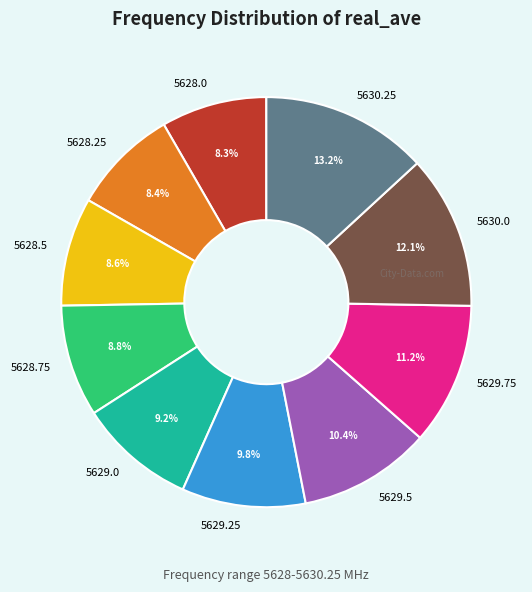

Is the sum of 5630.0 and 5628.75 greater than half?

No